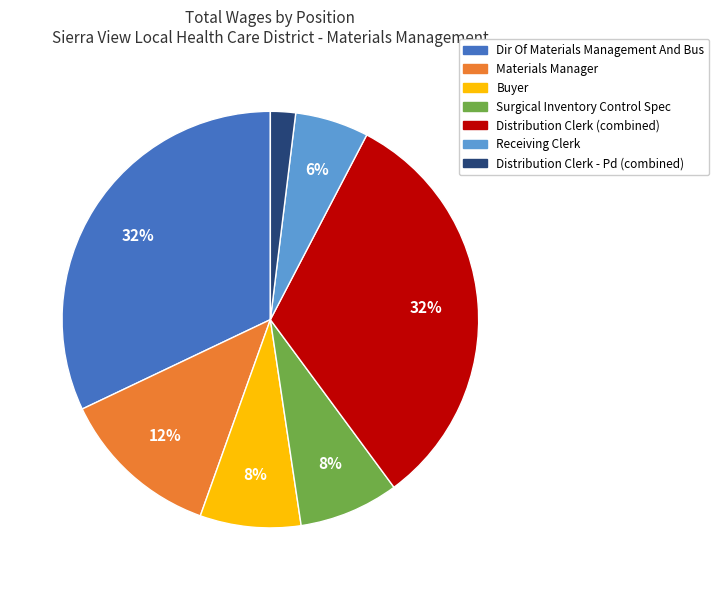

Between Receiving Clerk and Buyer, which is larger?

Buyer